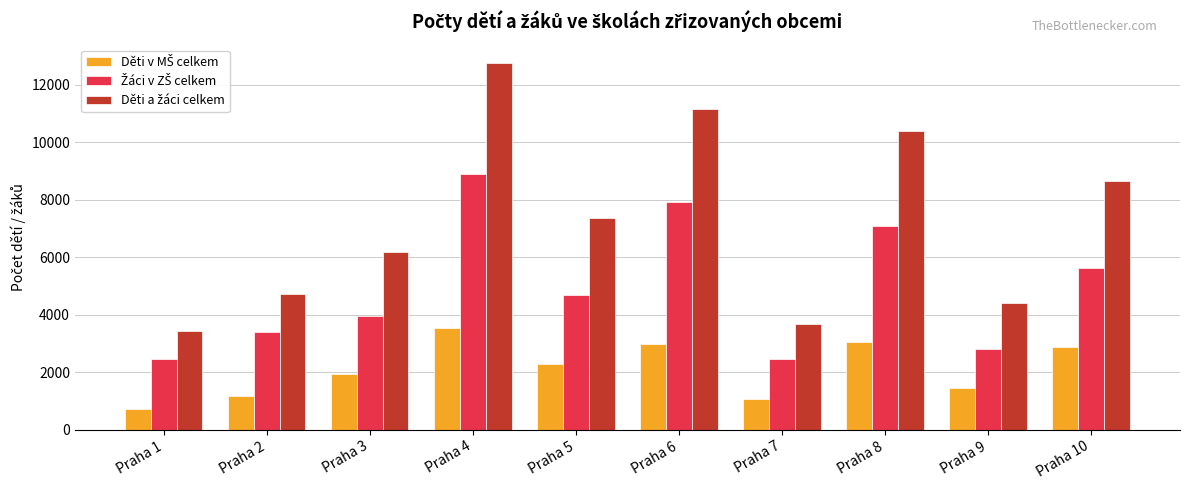

Which category has the lowest value across all series?

Praha 1